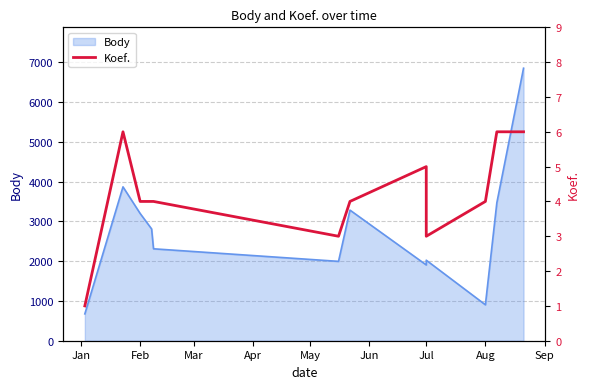

How many data points are above 4?

4